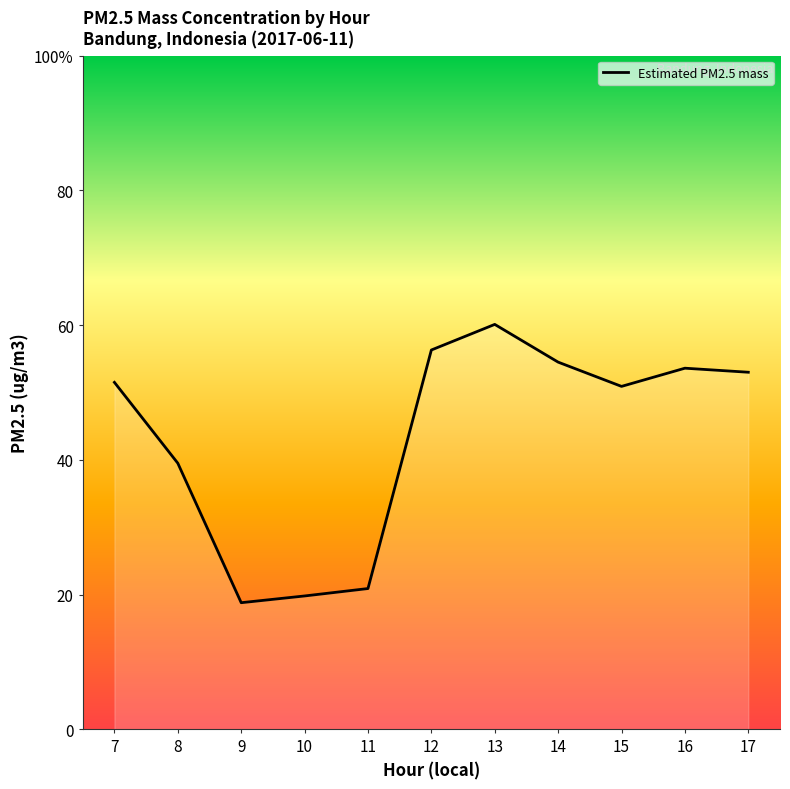

What is the value of the 6th point from the left?

56.3